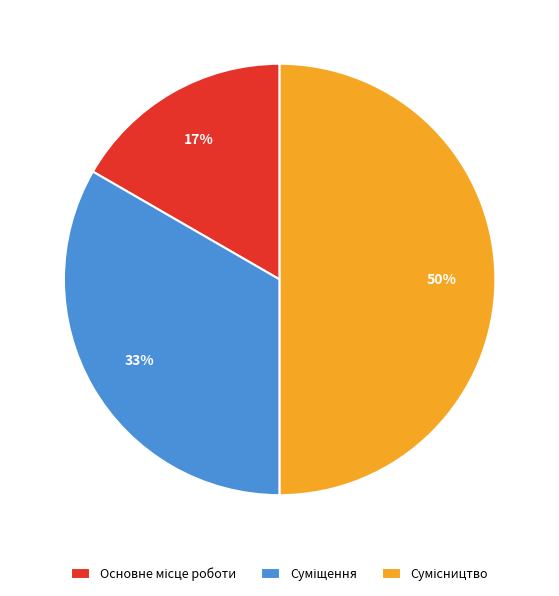

To the nearest percent, what is the average slice percentage?

33%